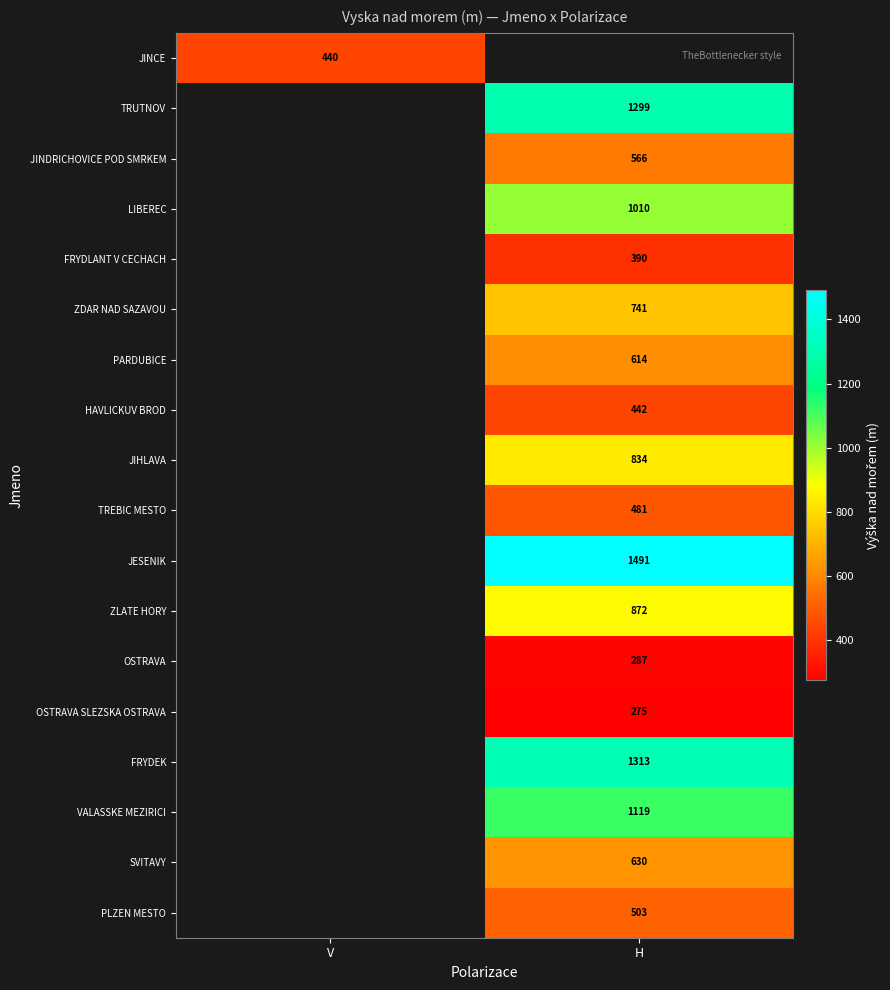

True or false: VALASSKE MEZIRICI has a value of 1119 at H.

True